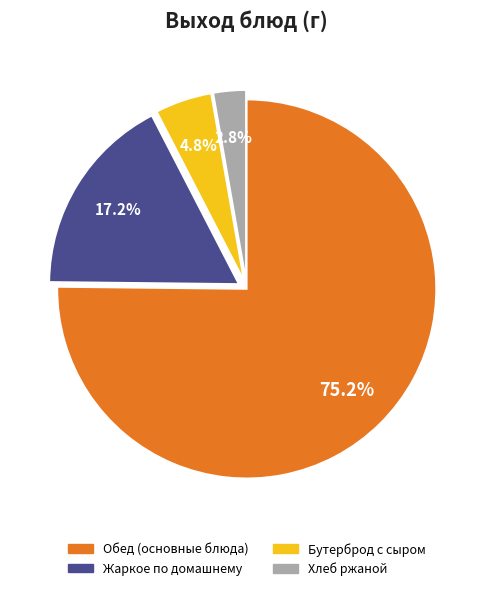

How many slices are in this pie chart?

4